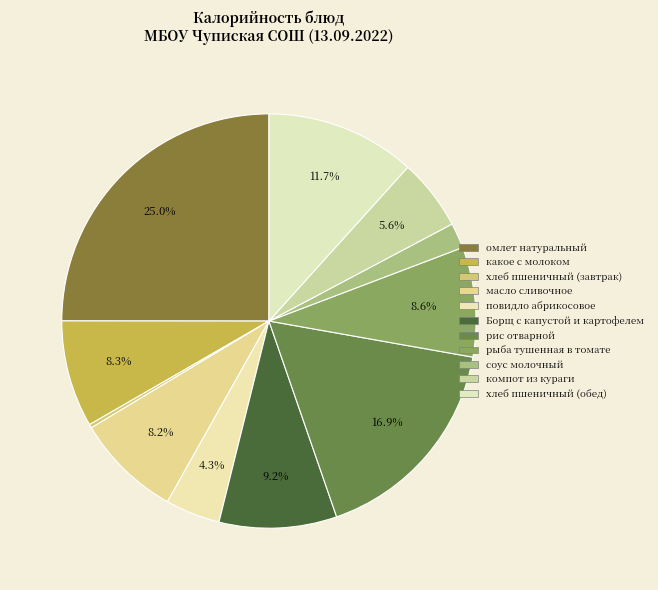

The повидло абрикосовое slice represents 1% of the pie. True or false?

False